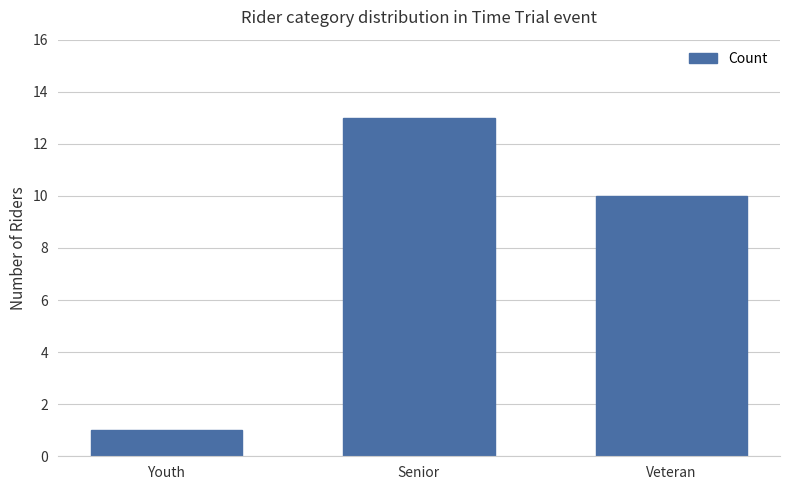

How many categories are shown in the chart?

3